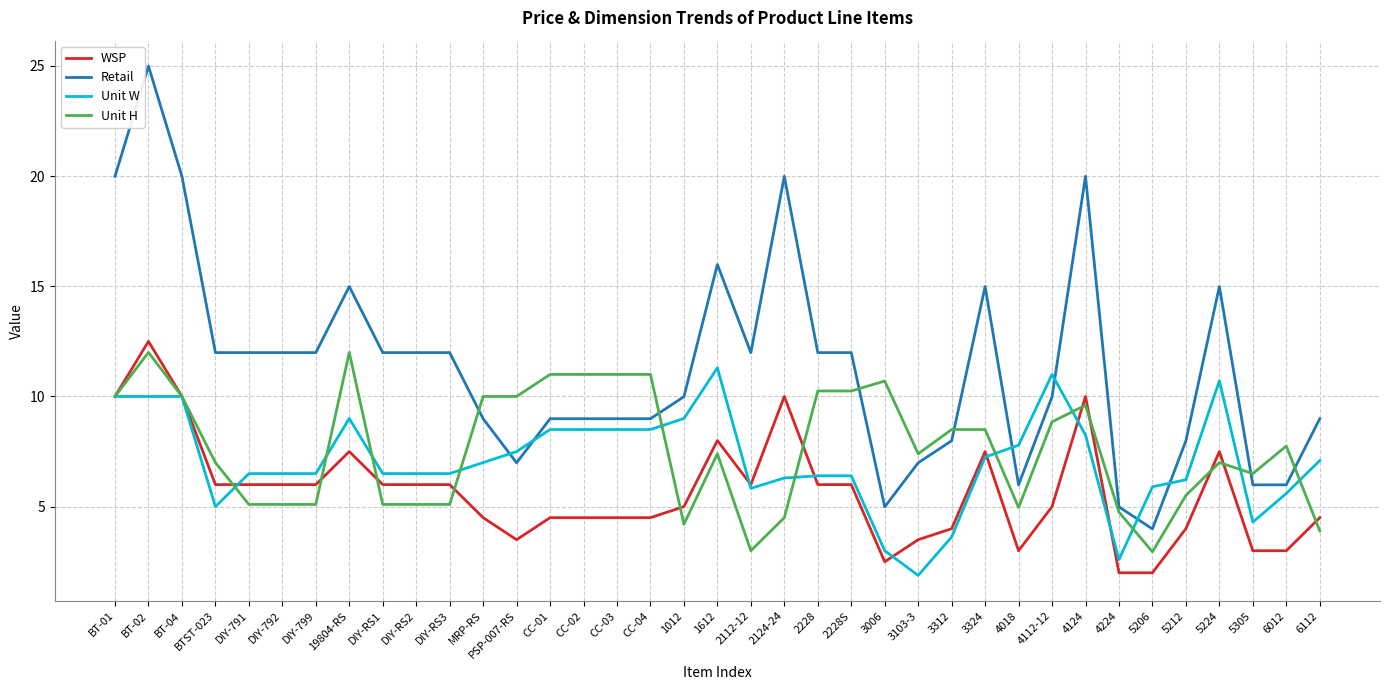

What value does the Unit W series have at 1612?

11.3